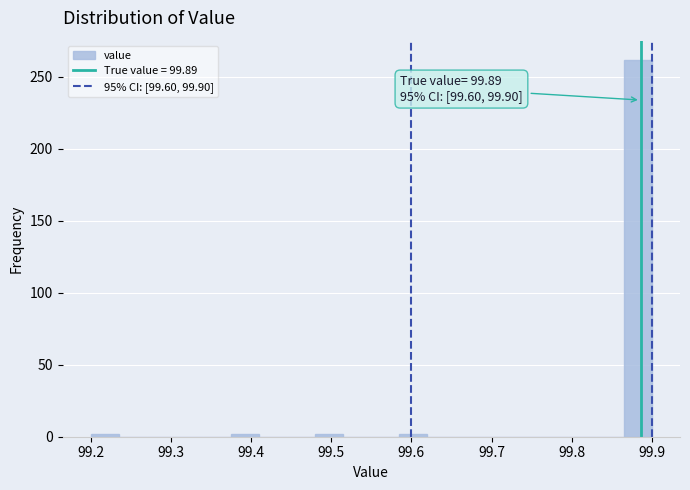

Read against the x-axis, roughly where is the centre of the tallest bar?

99.88